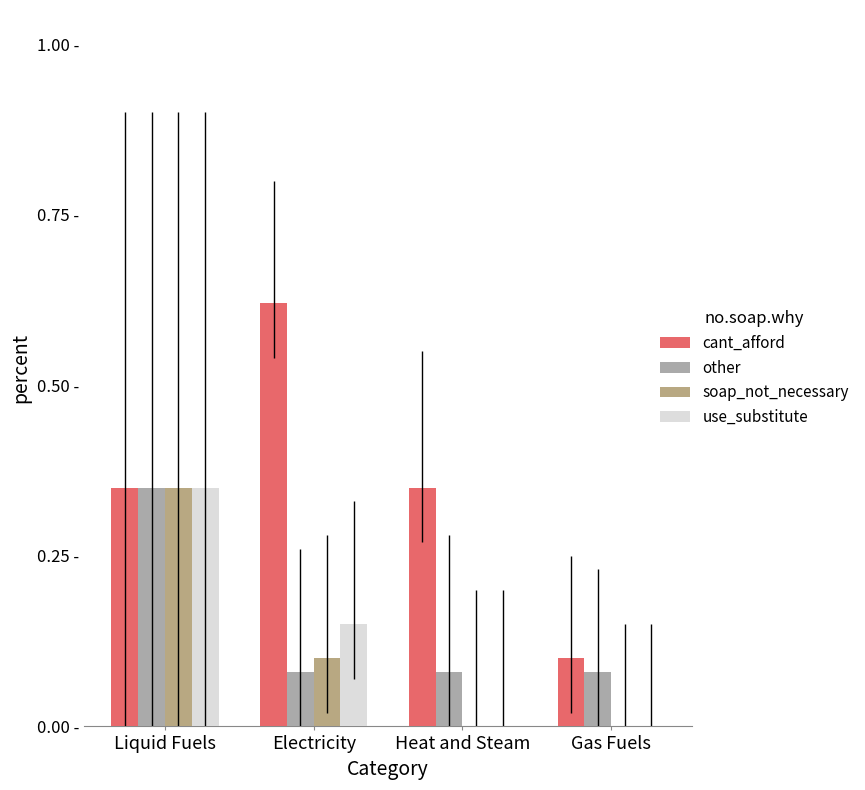

True or false: other has a value of 0.6 at Liquid Fuels.

False